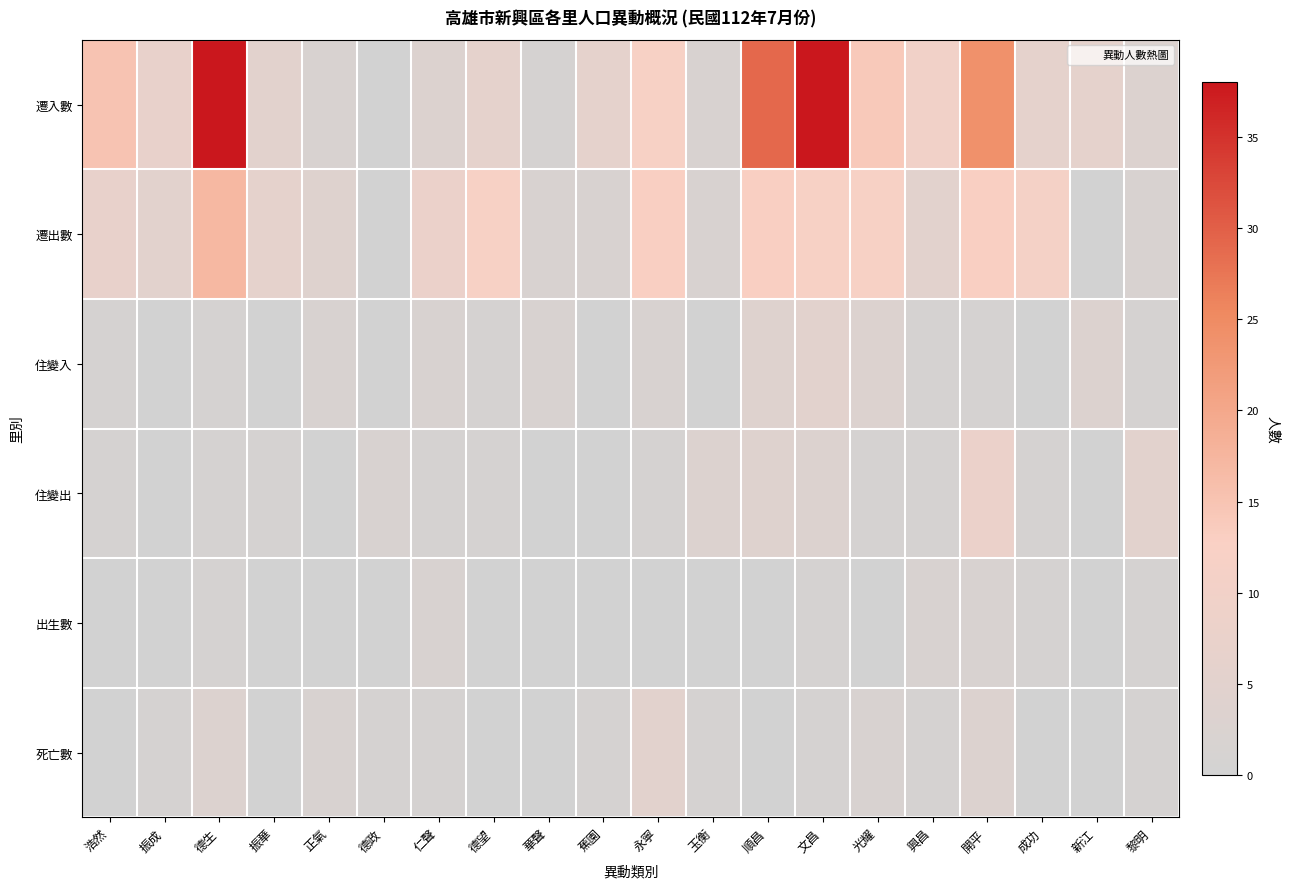

Which category has the lowest value across all series?

德政